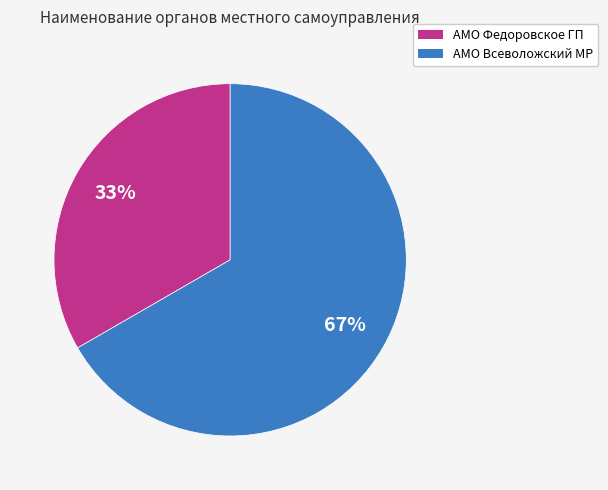

Which category has the smallest portion of the pie?

АМО Федоровское ГП